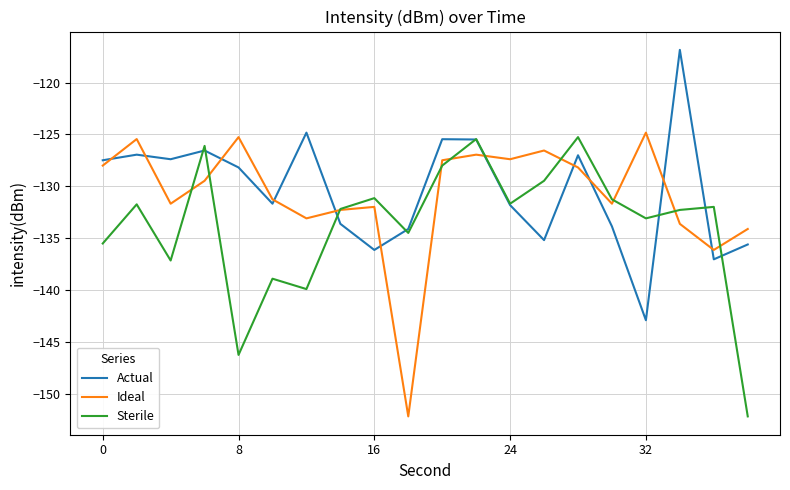

After their last crossing, which series has the higher values: Ideal or Actual?

Ideal